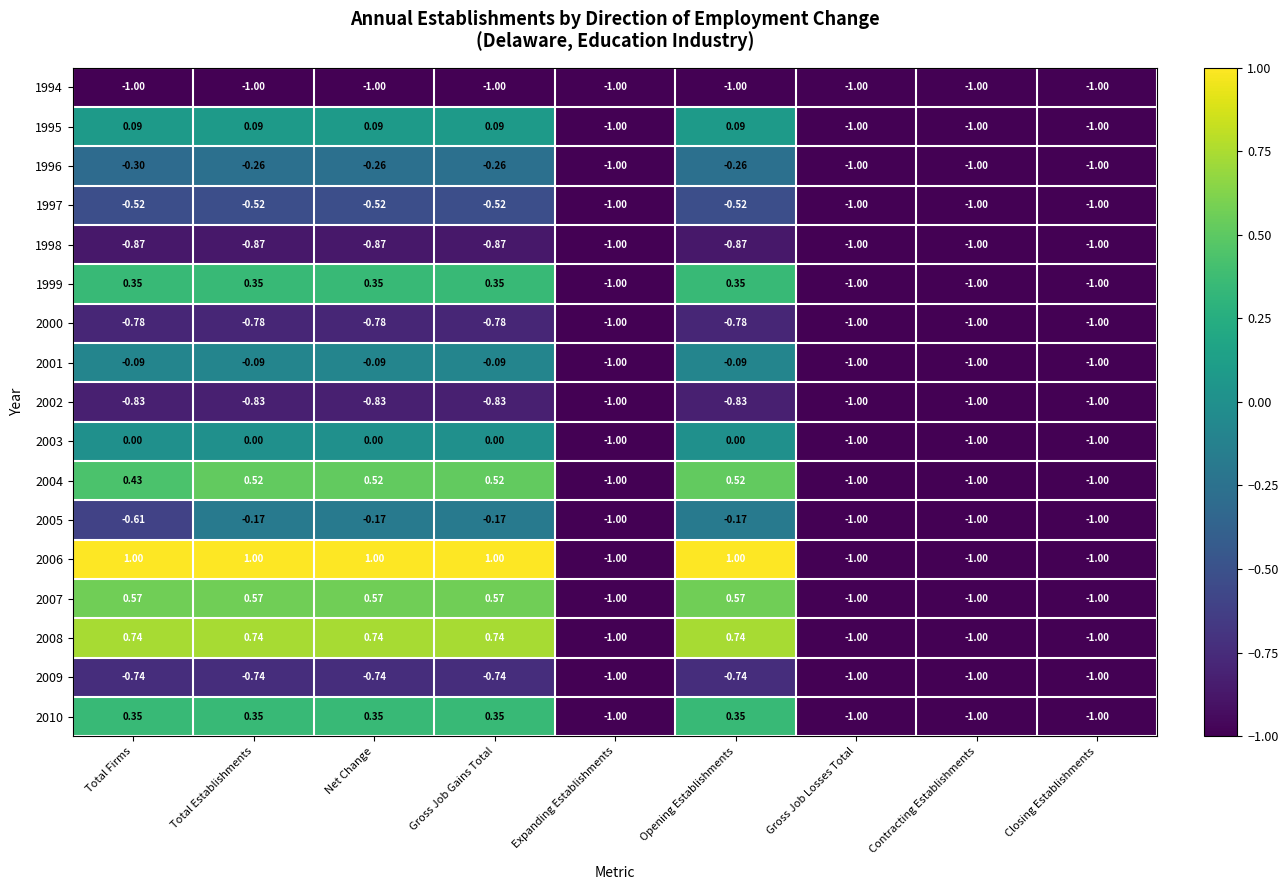

At which category is the sum across all series the highest?

Total Establishments